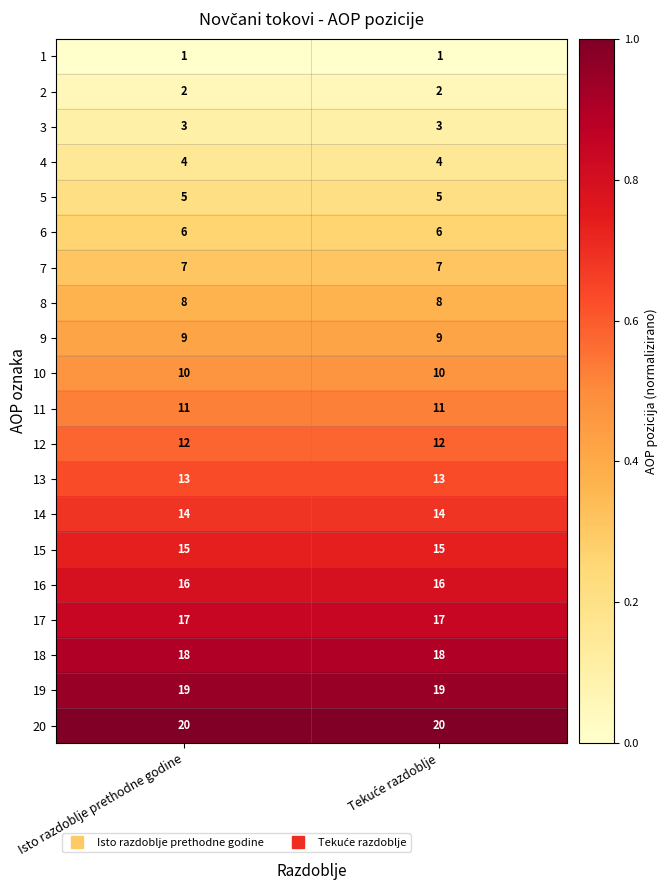

True or false: 2 has a value of 3 at Isto razdoblje prethodne godine.

False